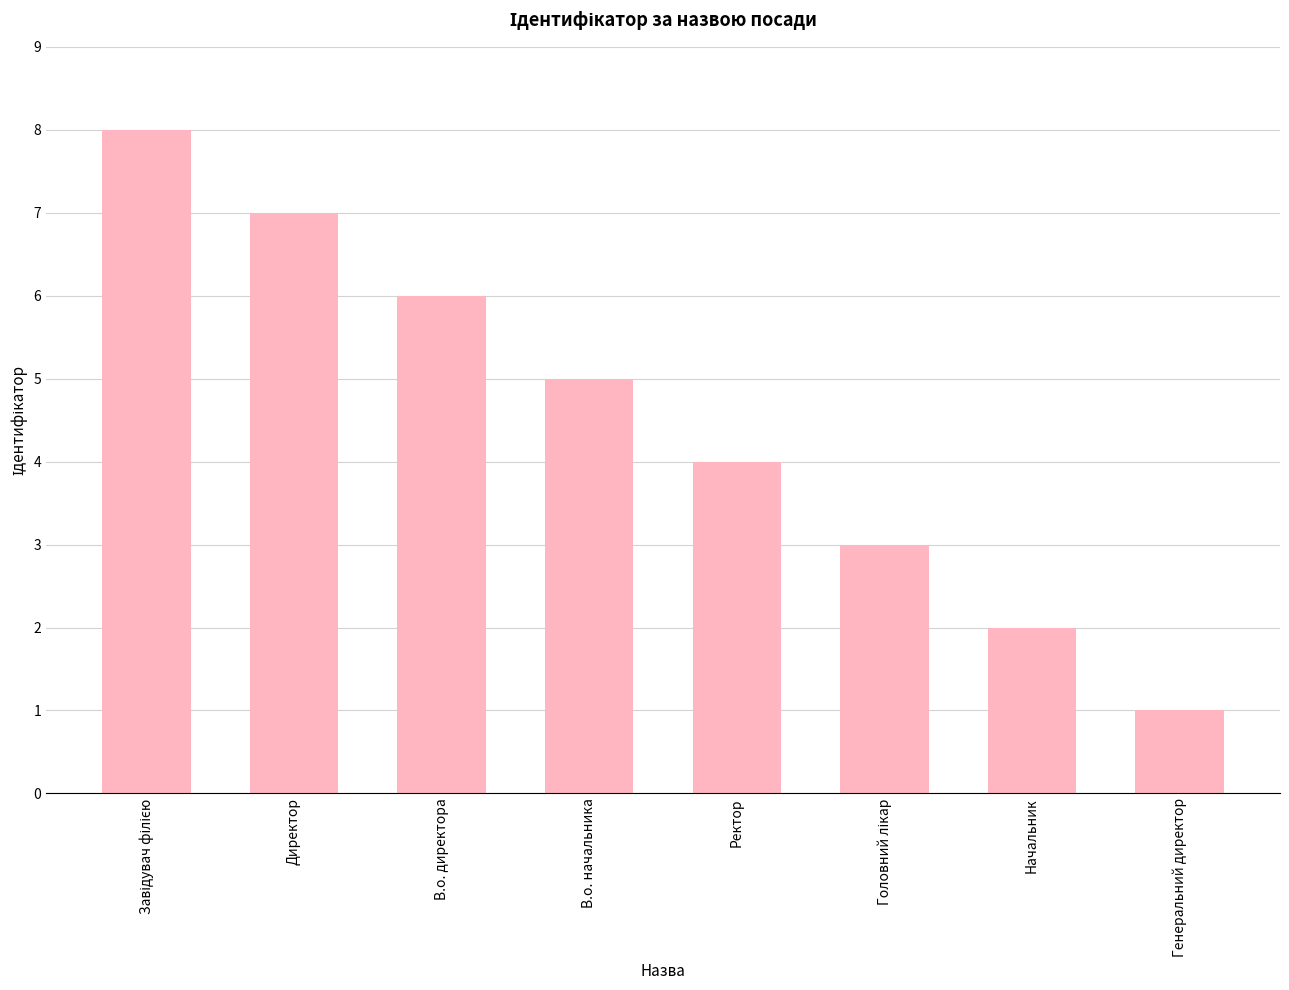

Read the value at Ректор.

4